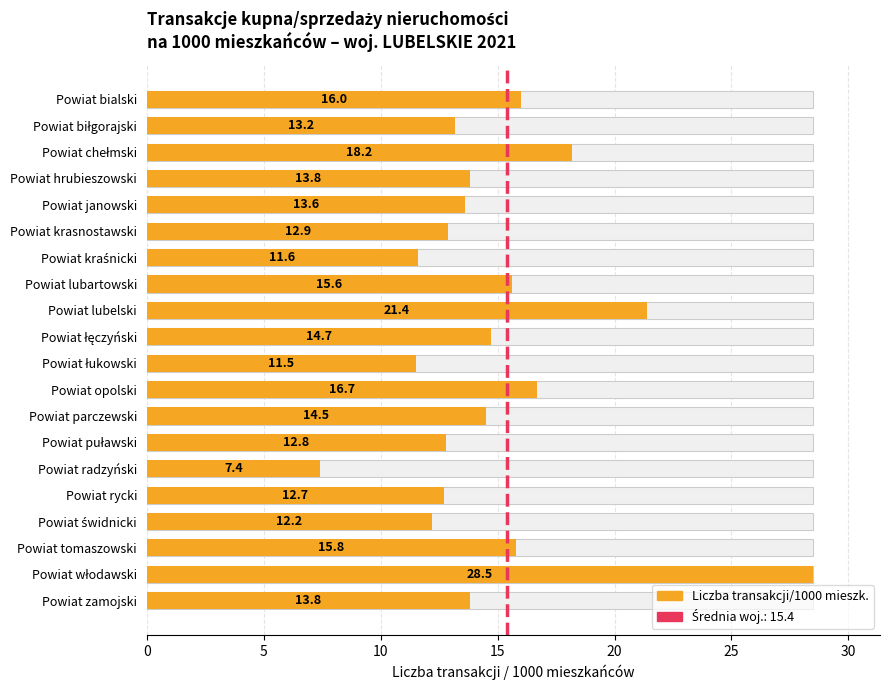

What is the smallest value displayed?

7.4